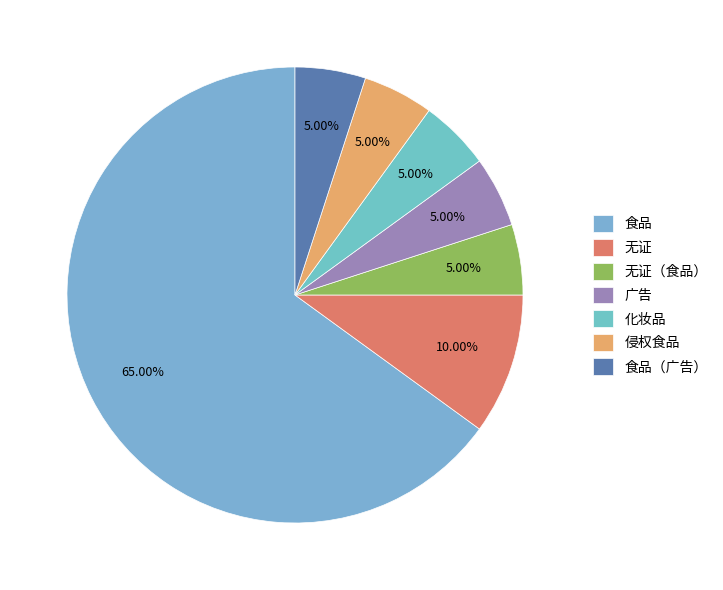

True or false: 无证（食品） accounts for 20% of the total.

False